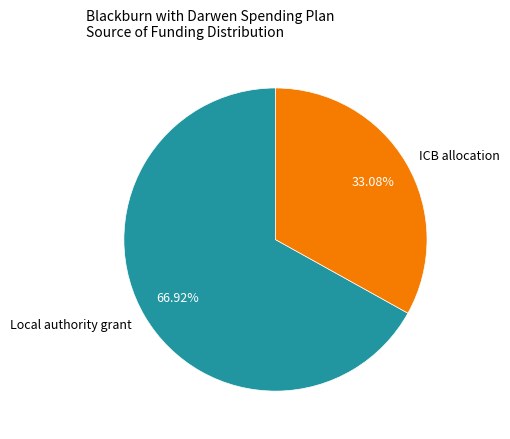

How many segments does this pie chart have?

2